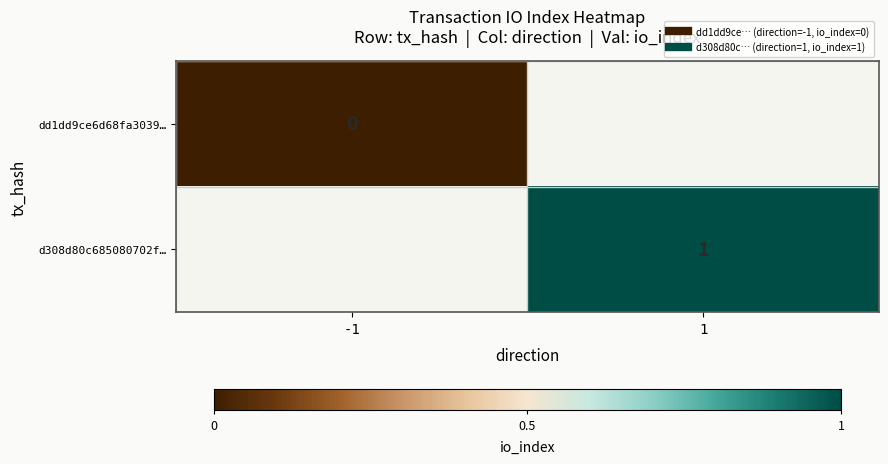

Which category has the highest value across all series?

1